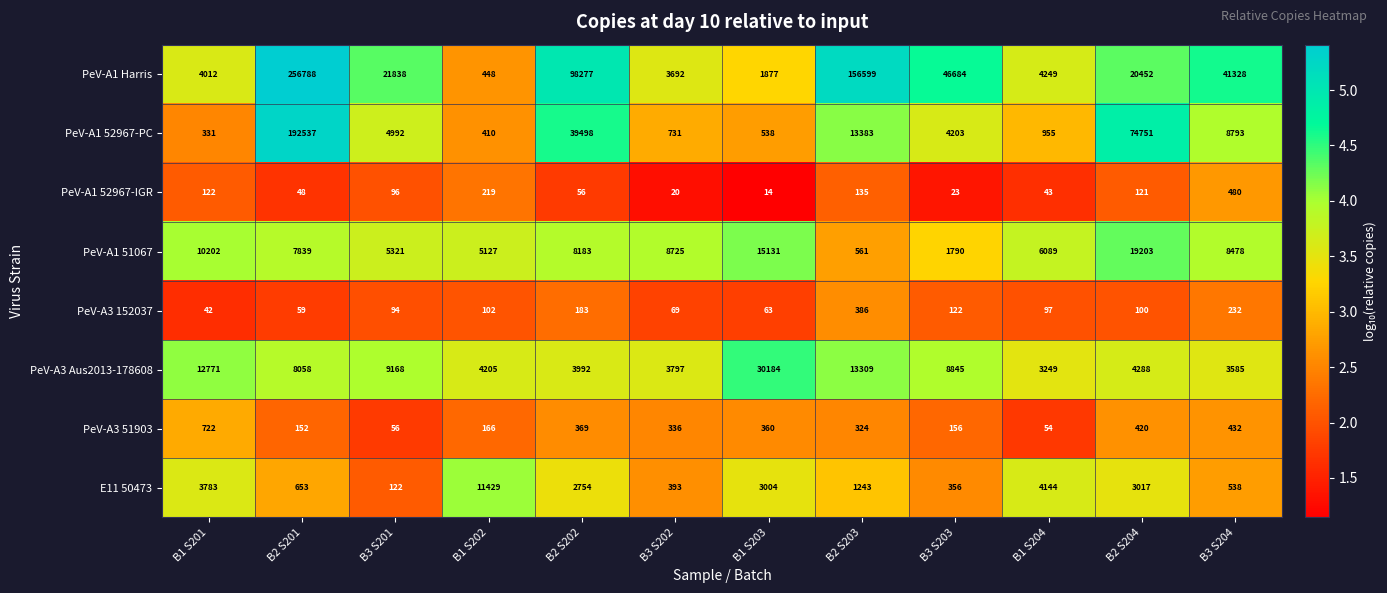

At which category is the sum across all series the highest?

B2 S201